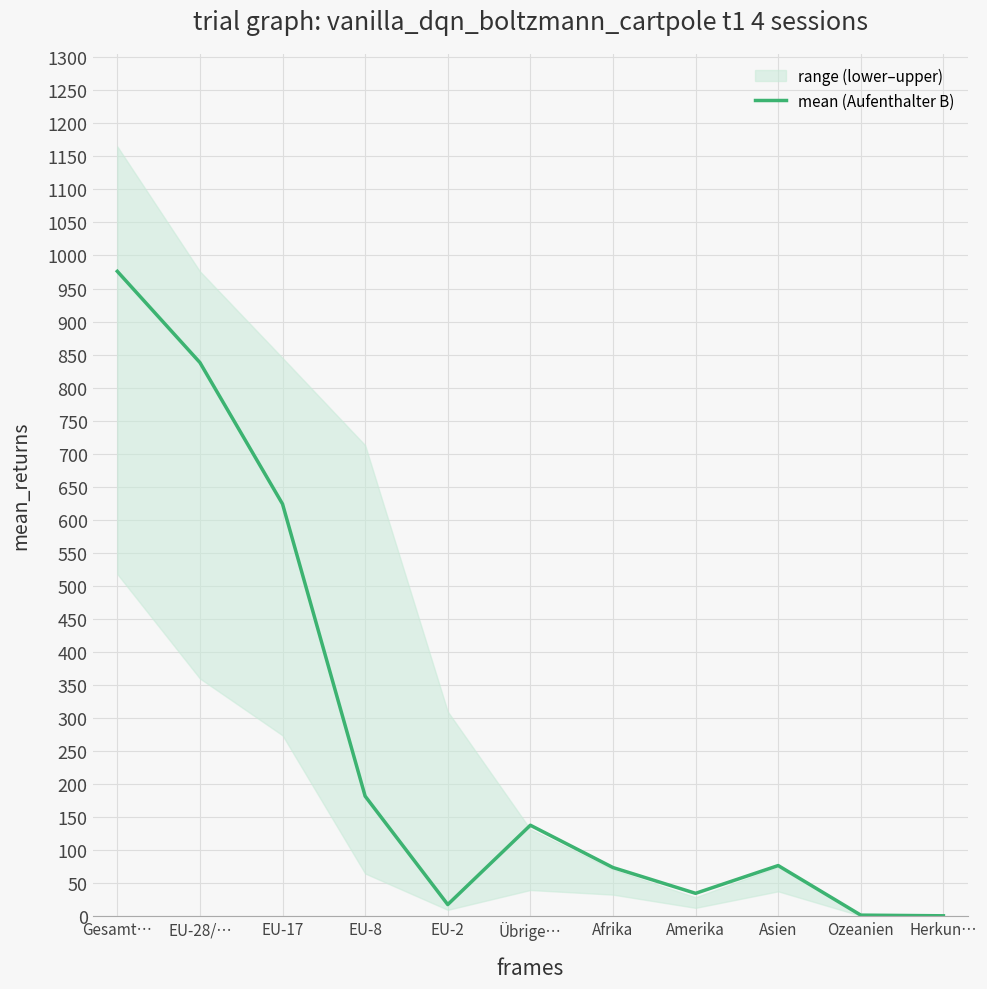

Reading right to left, list all the values displayed in this chart.

1	2	77	35	74	138	18	182	624	838	976